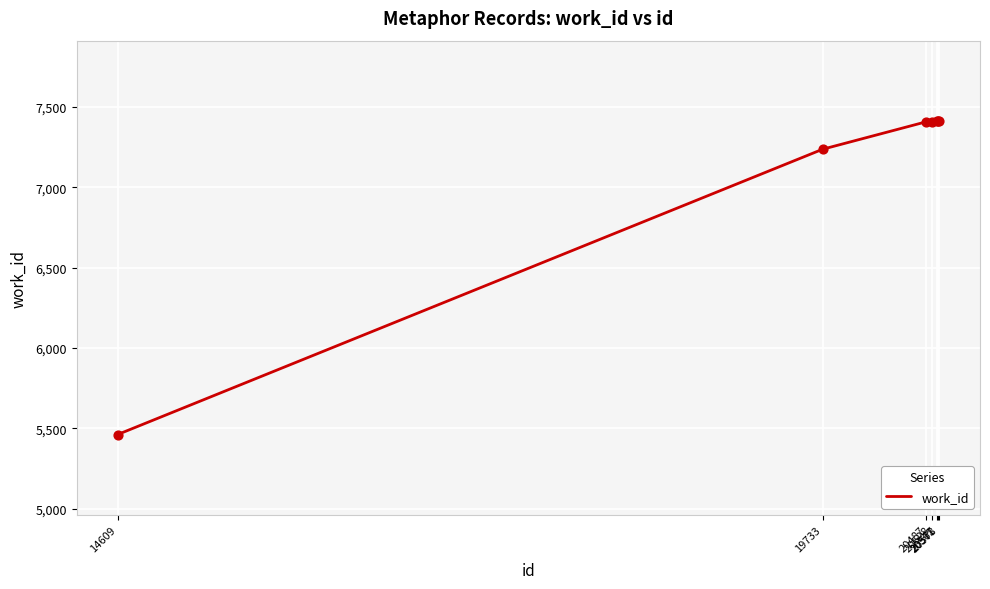

What is the ratio of the value at 20571 to the value at 20567?

1.0